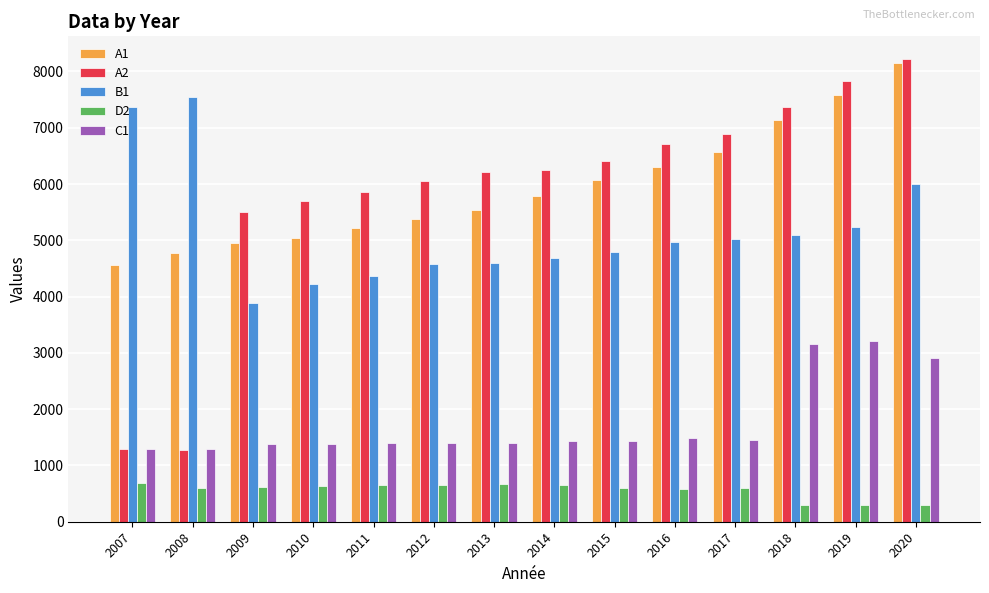

The B1 series shows 7924 at 2012. True or false?

False